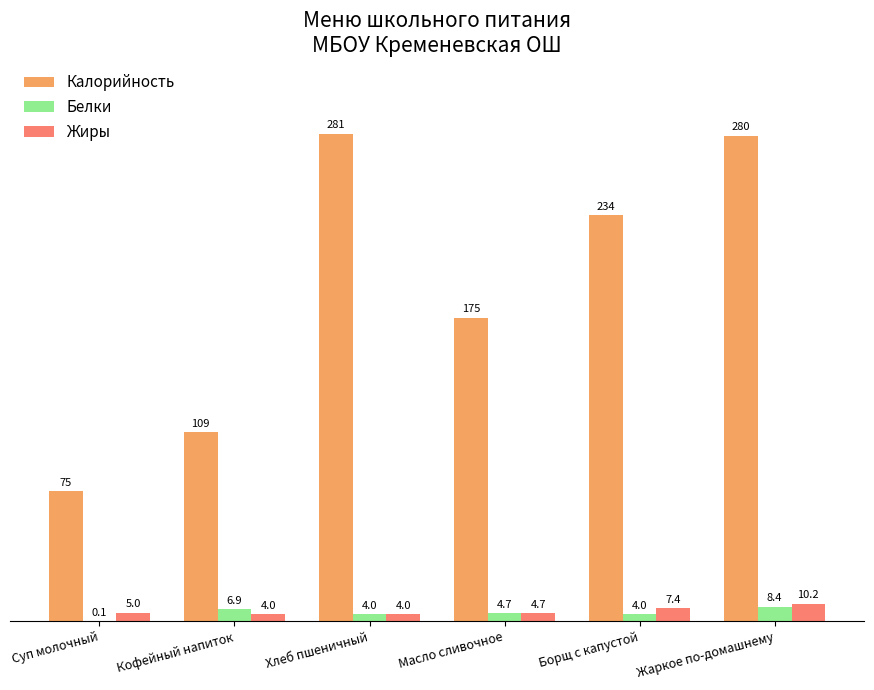

Which category has the highest value across all series?

Хлеб пшеничный